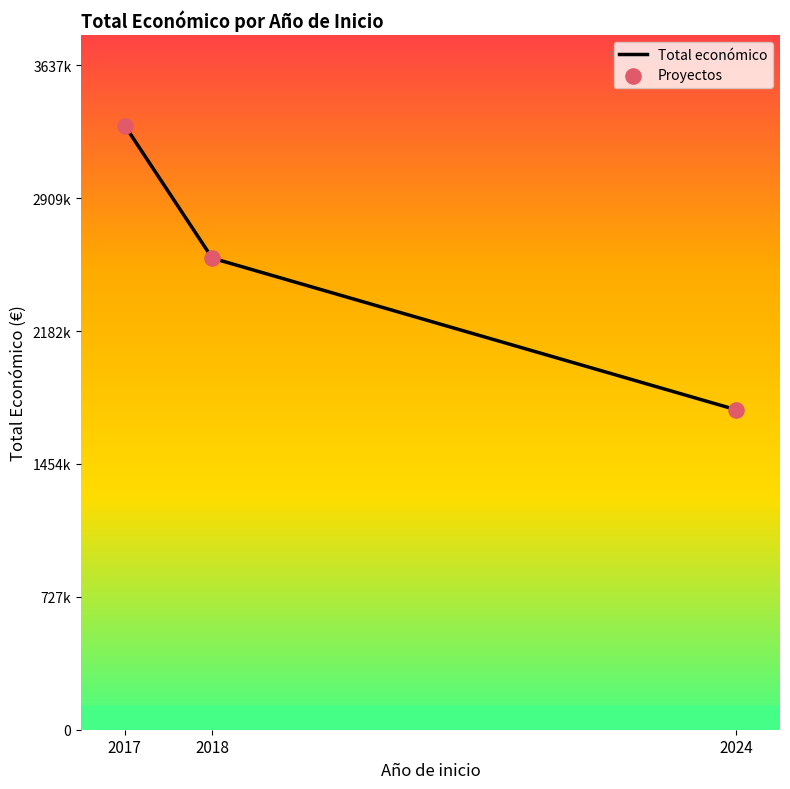

Does the chart have visible grid lines?

No